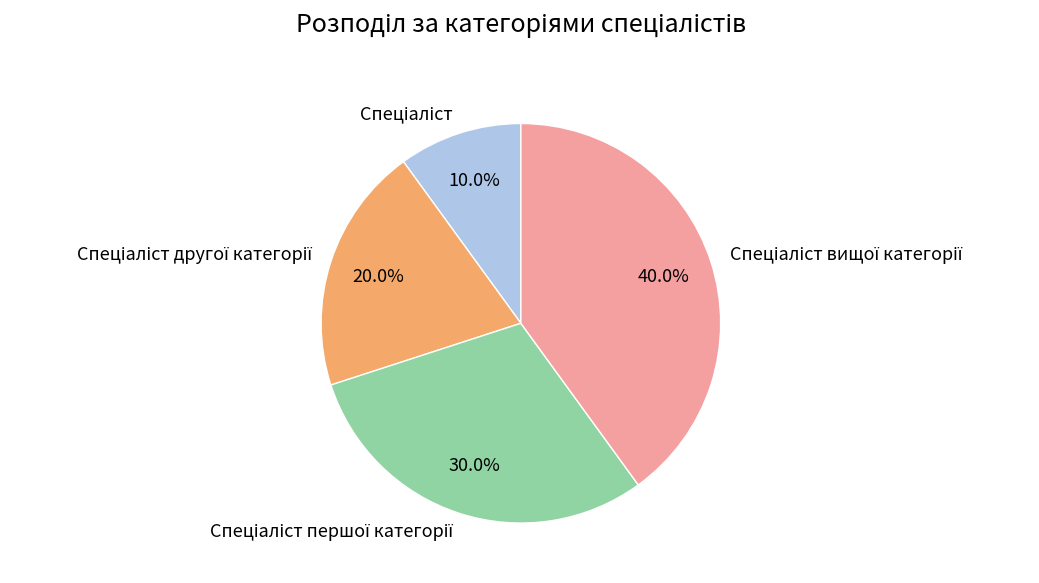

Is there any slice that represents more than half of the pie?

No